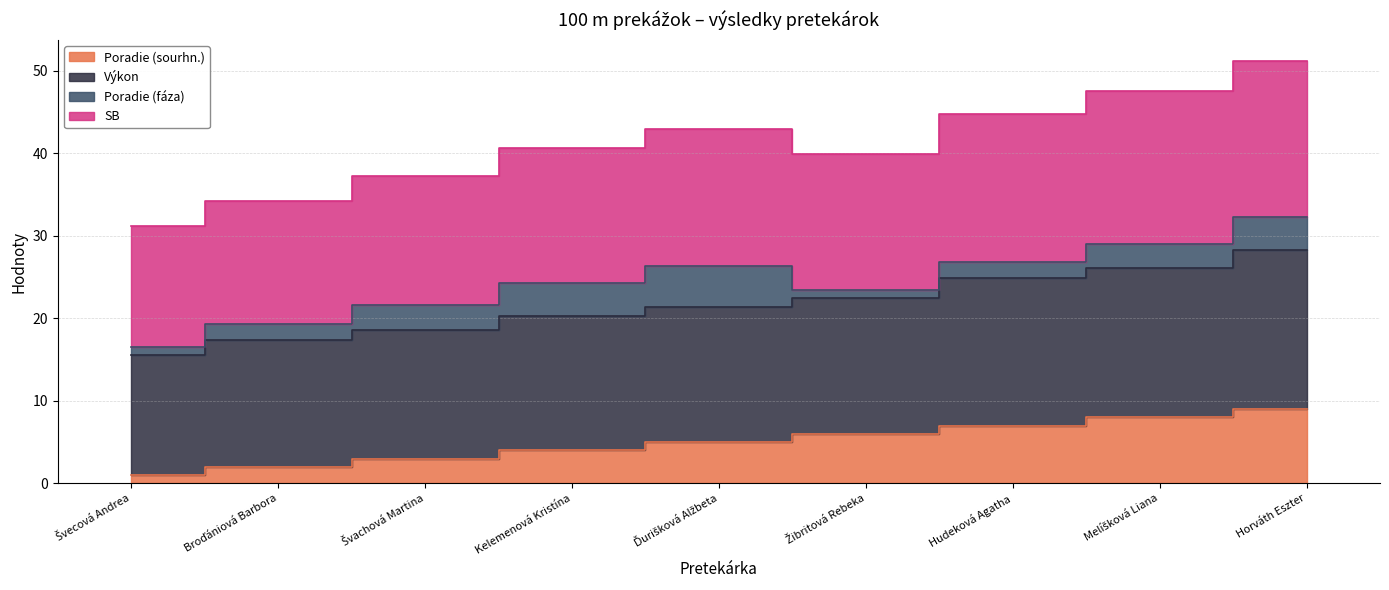

What is the difference between the Poradie (sourhn.) values at Ďurišková Alžbeta and Švachová Martina?

2.0